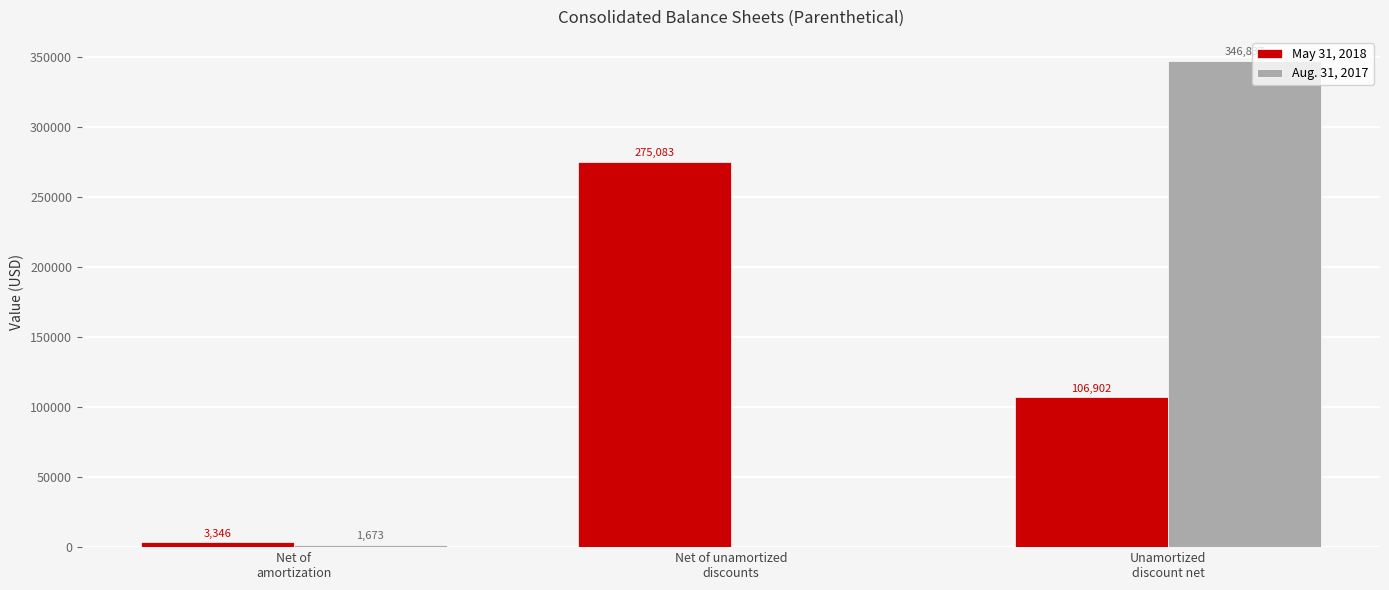

Which series has the largest total across all categories?

May 31, 2018